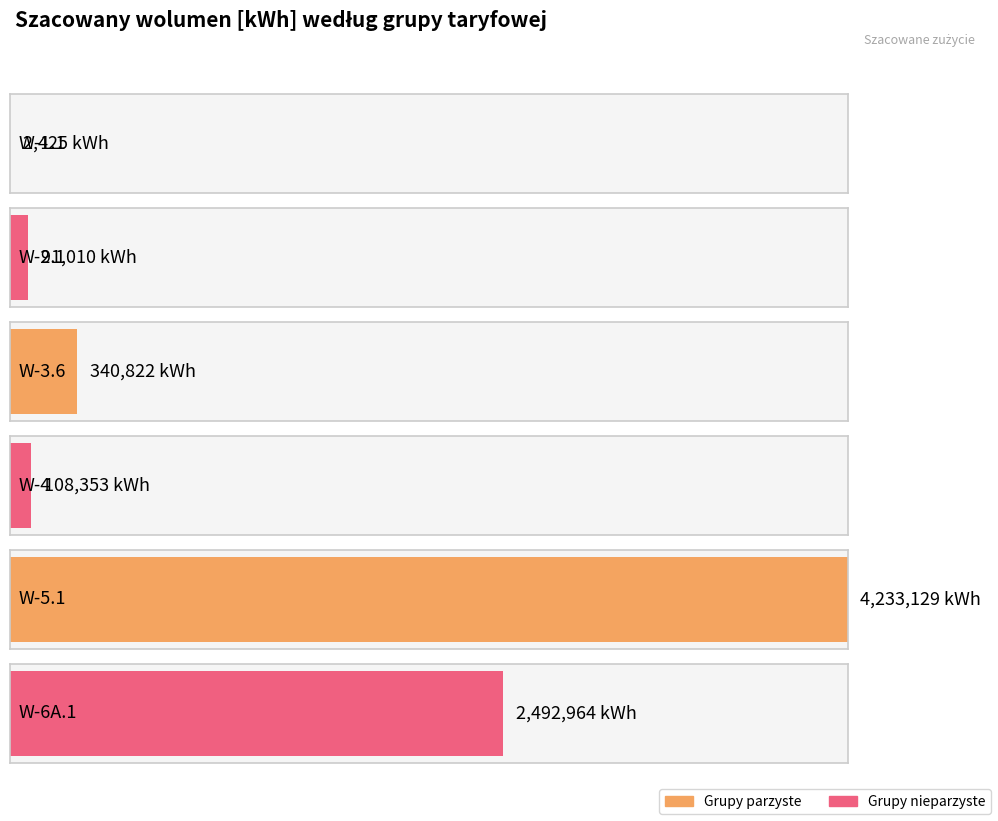

What position from the left is W-3.6?

3